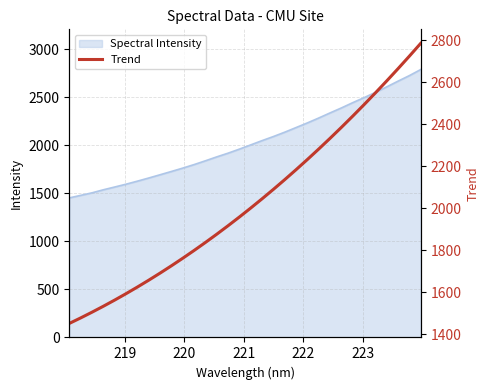

What is the minimum value for Spectral Intensity?

1451.7